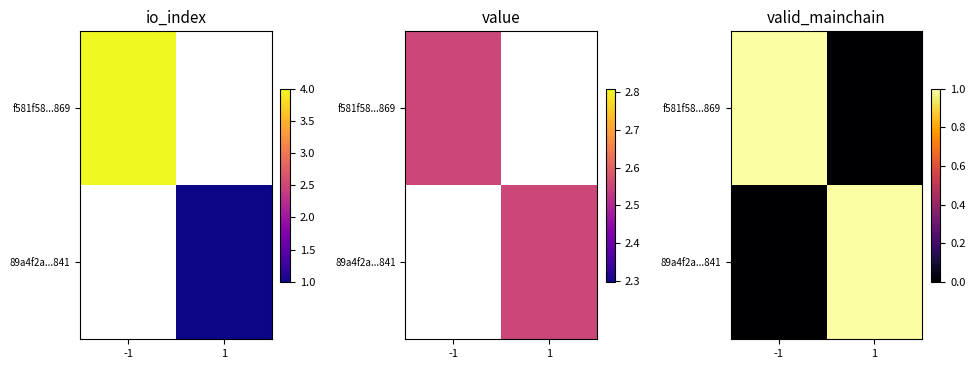

At which category does the chart reach its minimum across all series?

1